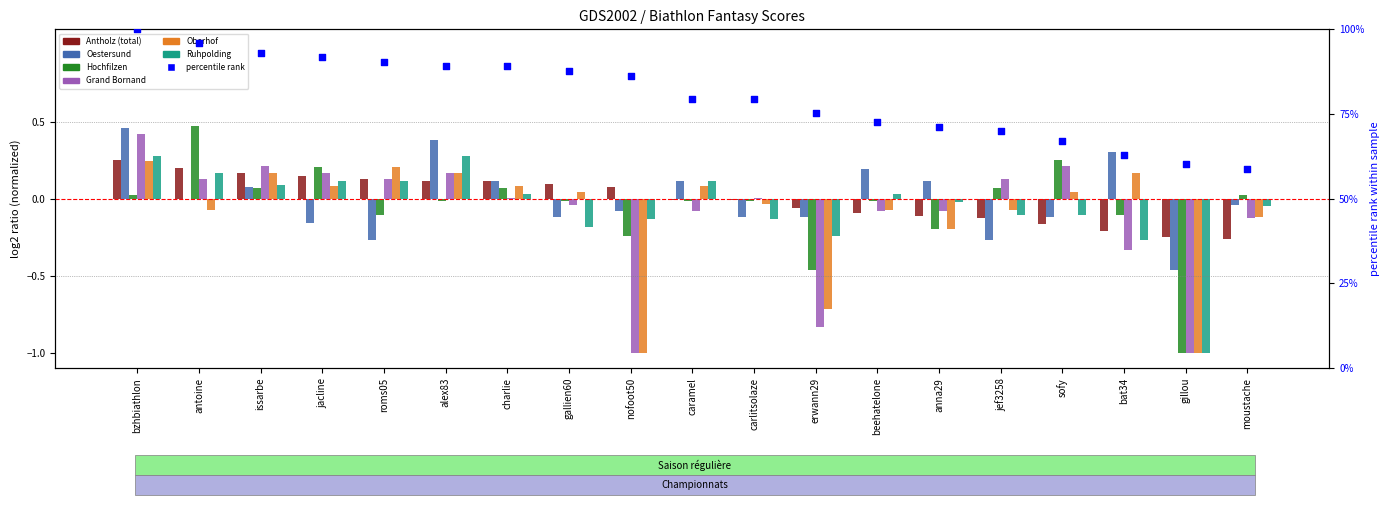

What is the total value across all series at jef3258?

-0.4